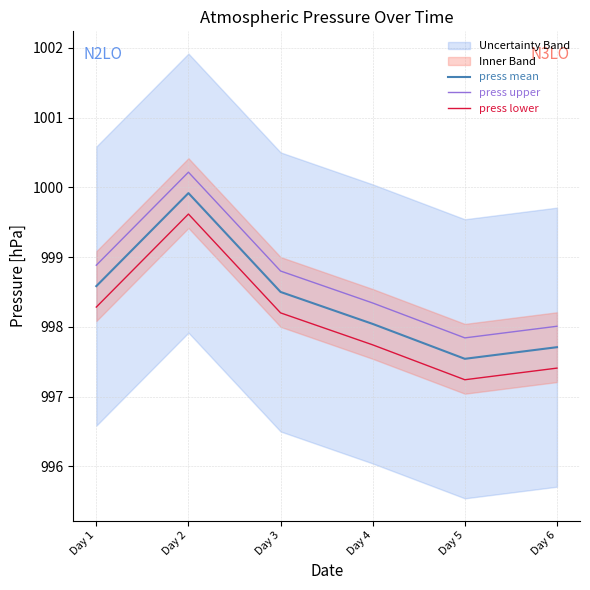

Rank the series by their maximum value, from highest to lowest.

press upper, press mean, press lower